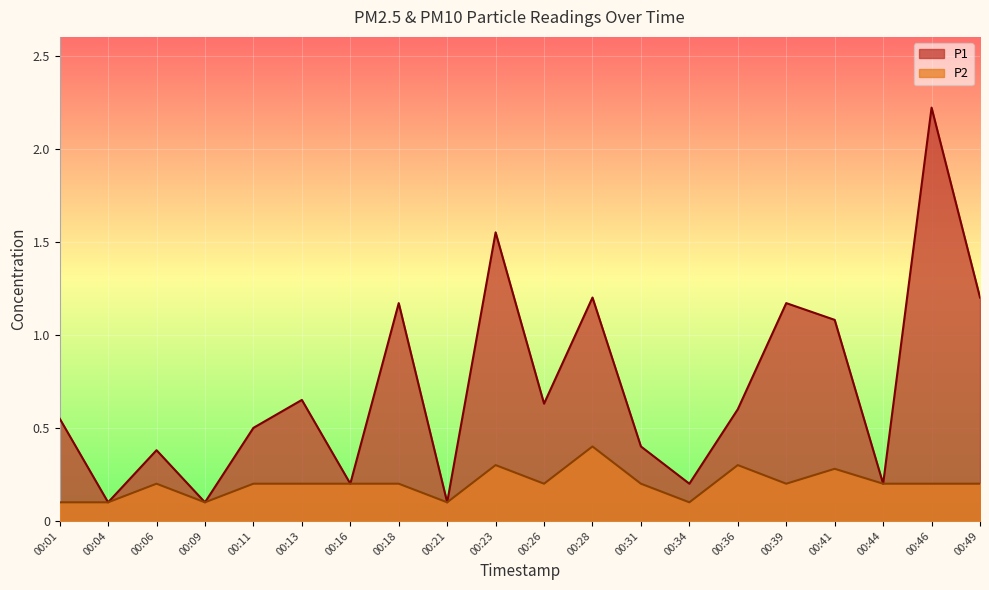

True or false: P1 has a value of 0.6 at 00:01.

True